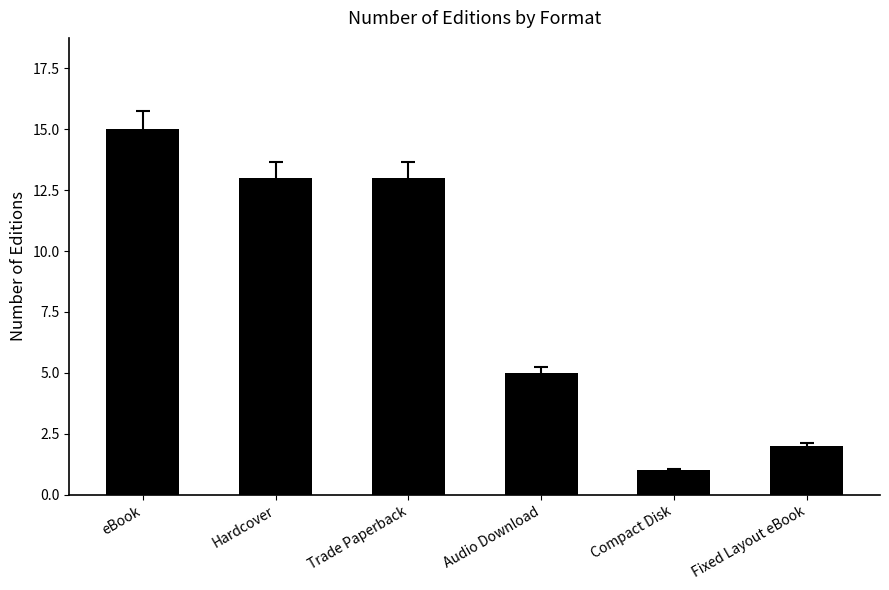

What is the value of the 6th bar from the left?

2